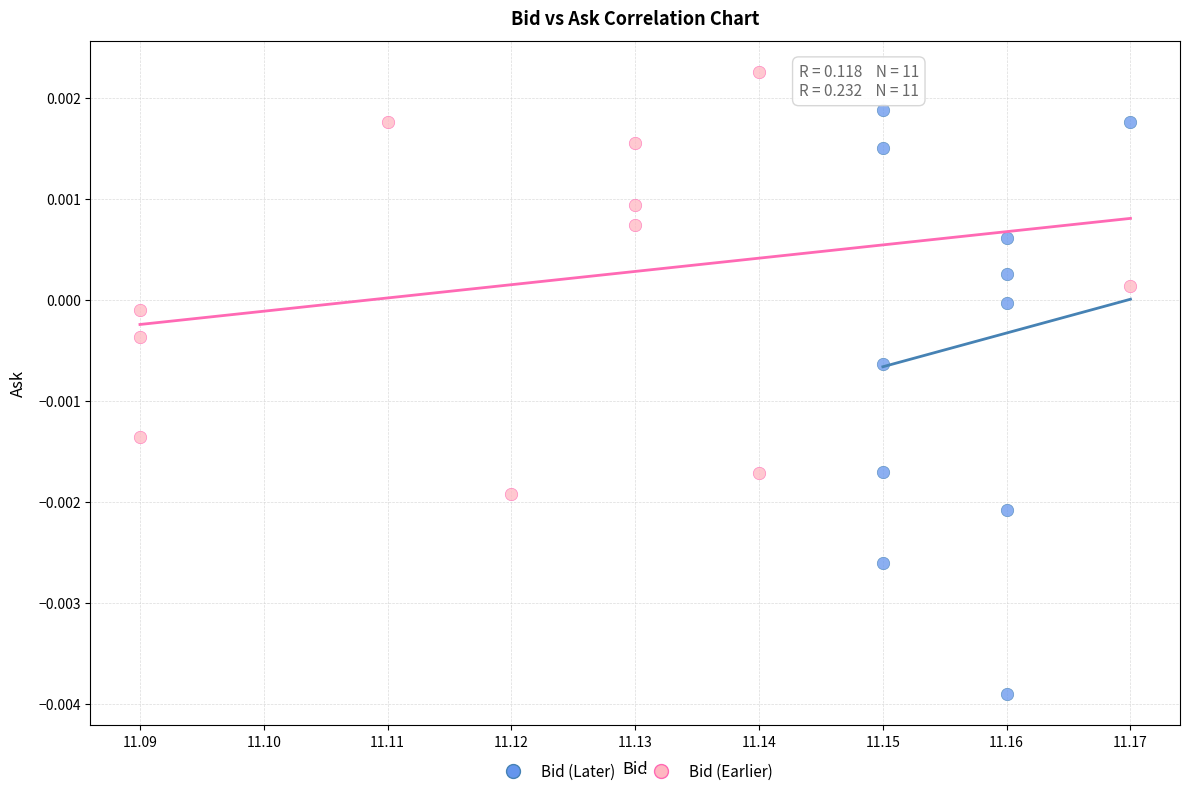

Which series contains the lowest Y value?

Bid (Later)